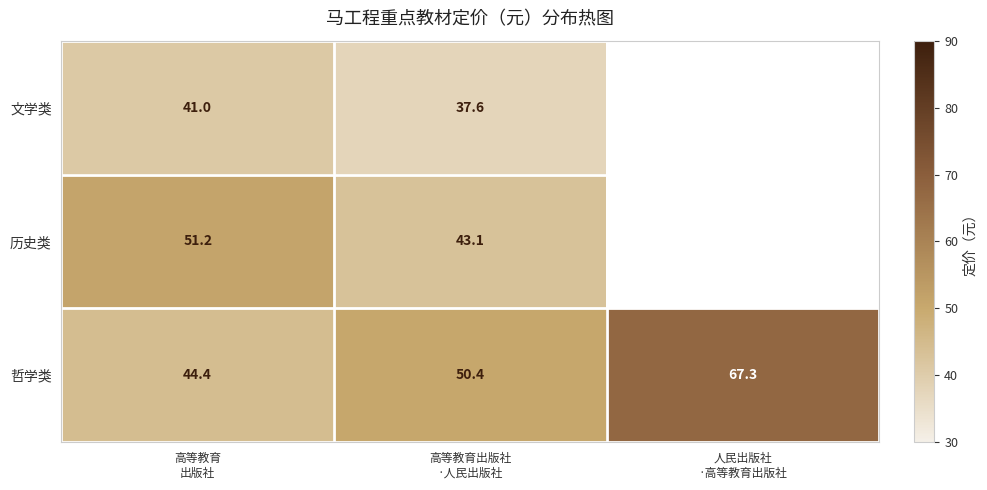

List the series in order of their peak value, highest first.

哲学类, 历史类, 文学类